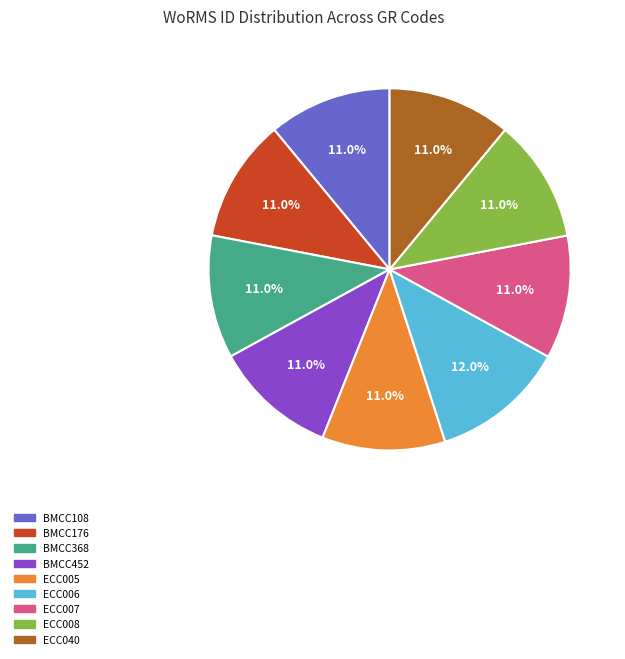

True or false: ECC007 accounts for 11% of the total.

True